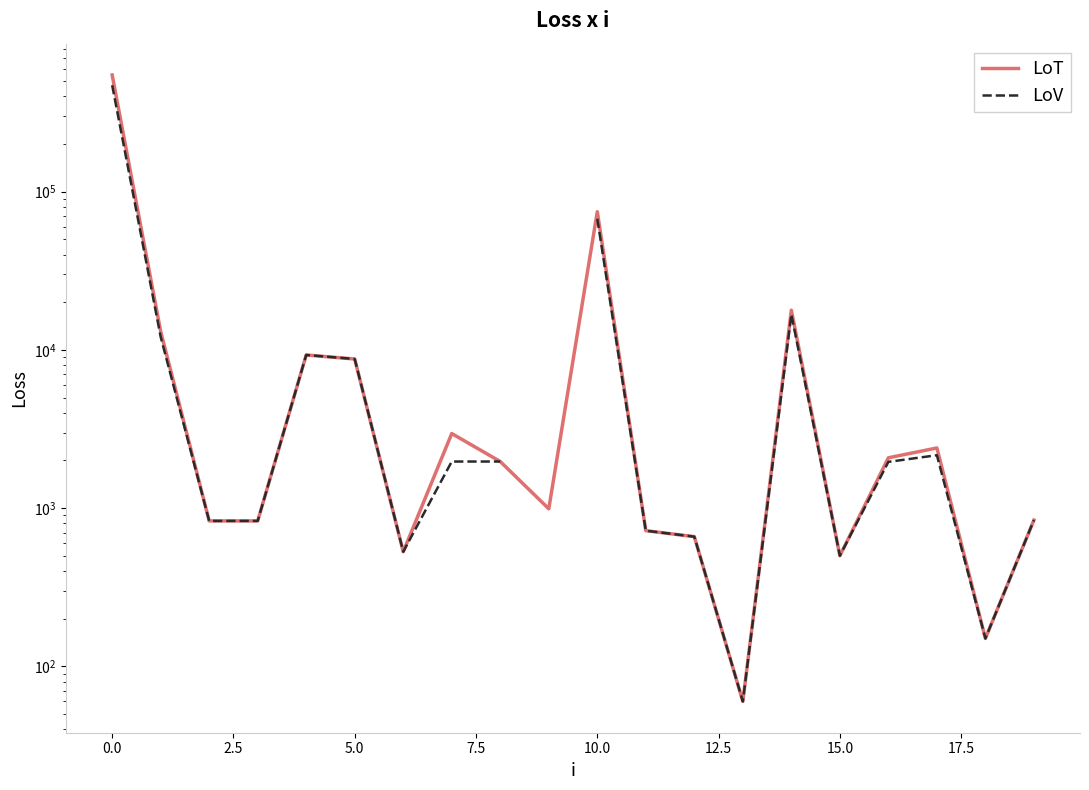

At which category does the chart reach its minimum across all series?

13